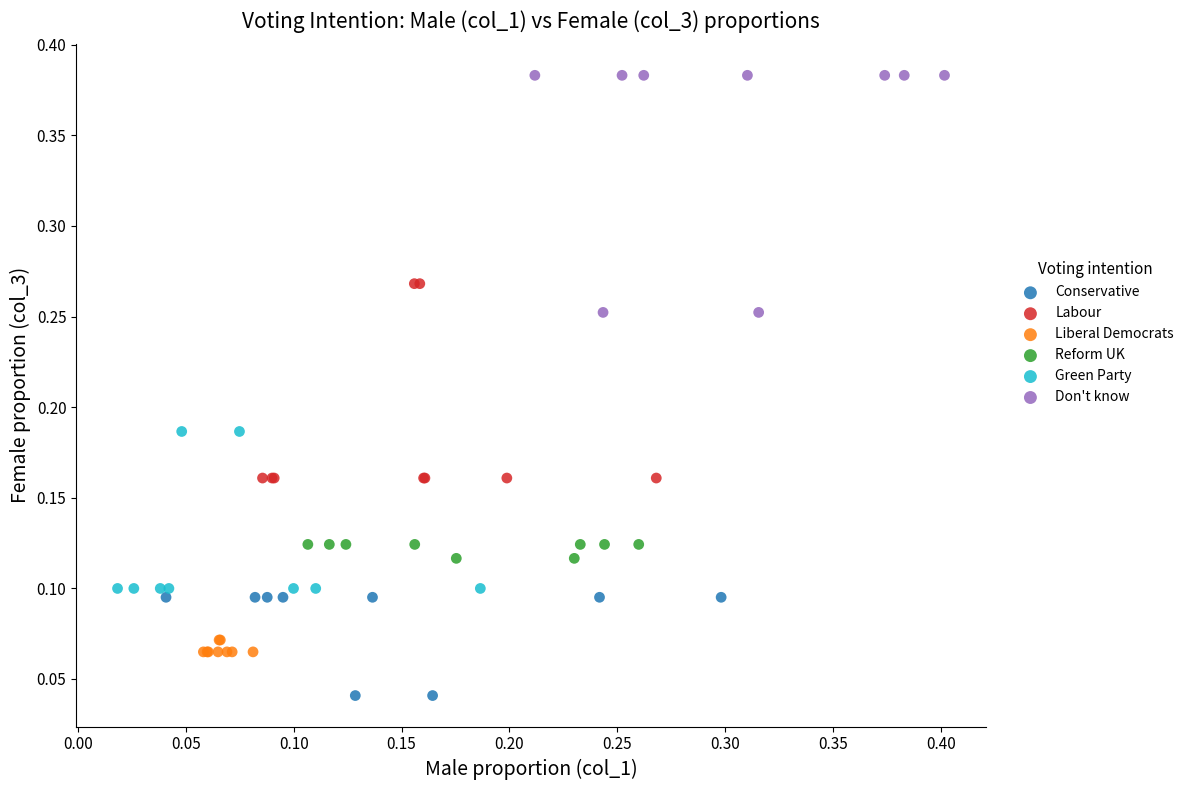

Which series reaches the minimum Y coordinate?

Conservative